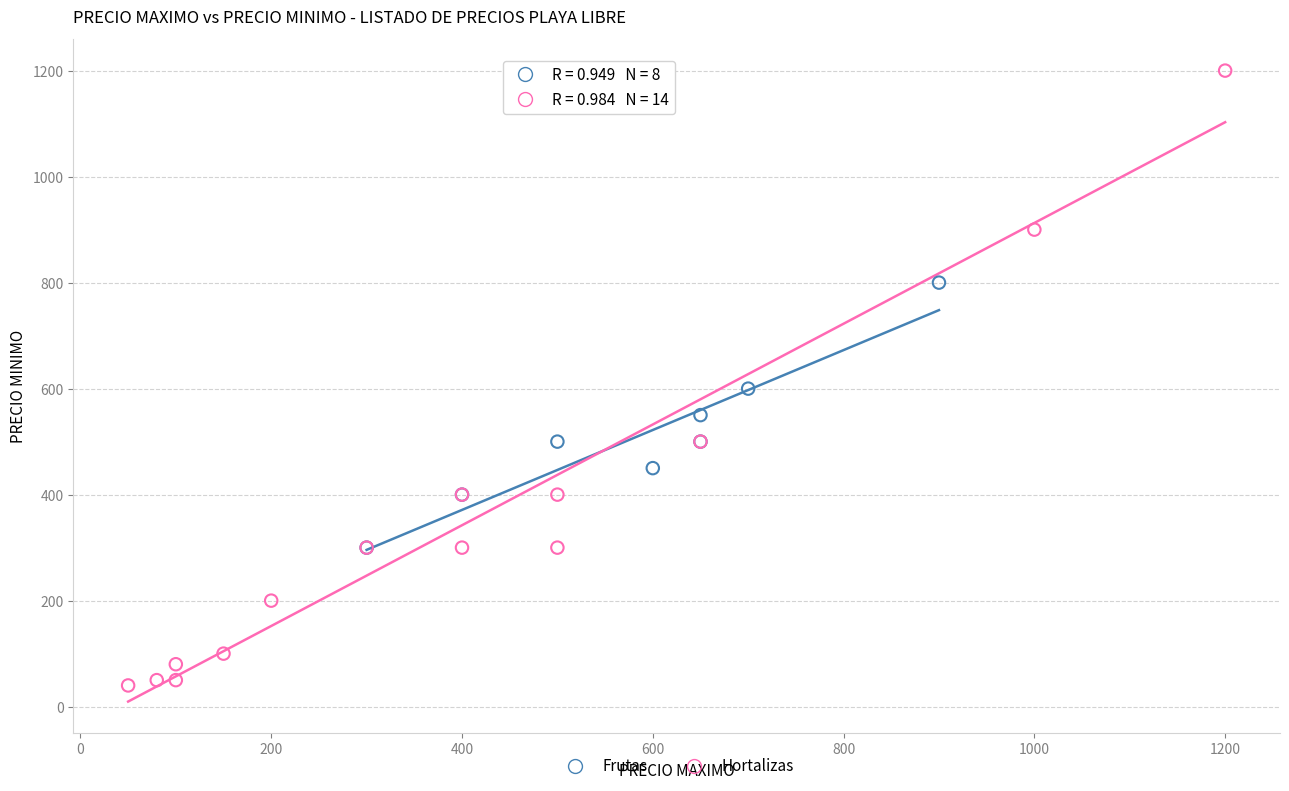

Which series has the widest spread of Y values?

Hortalizas